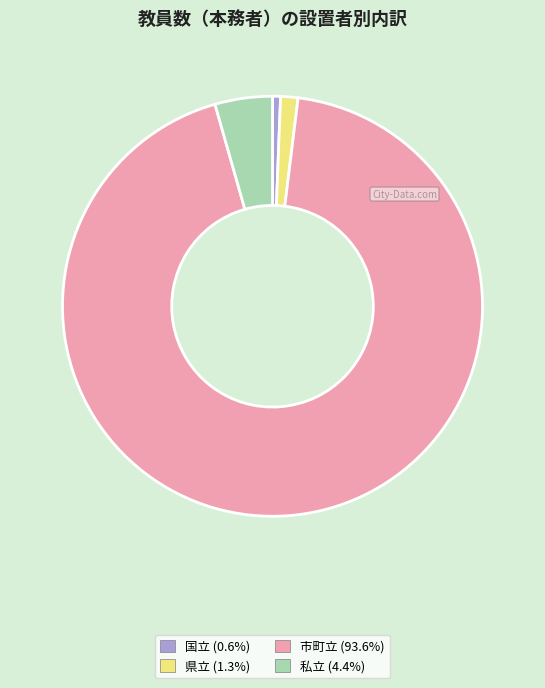

Is there a majority slice in this chart?

Yes